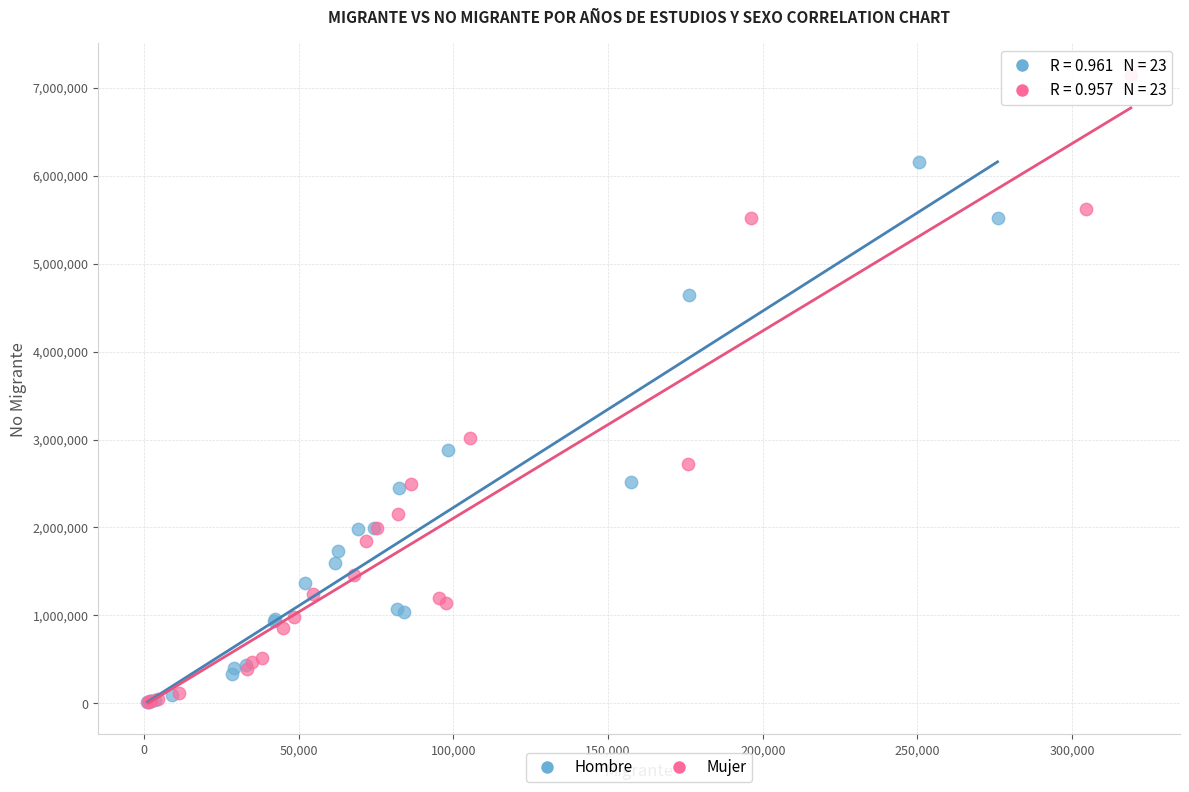

Which series has the widest spread of Y values?

Mujer